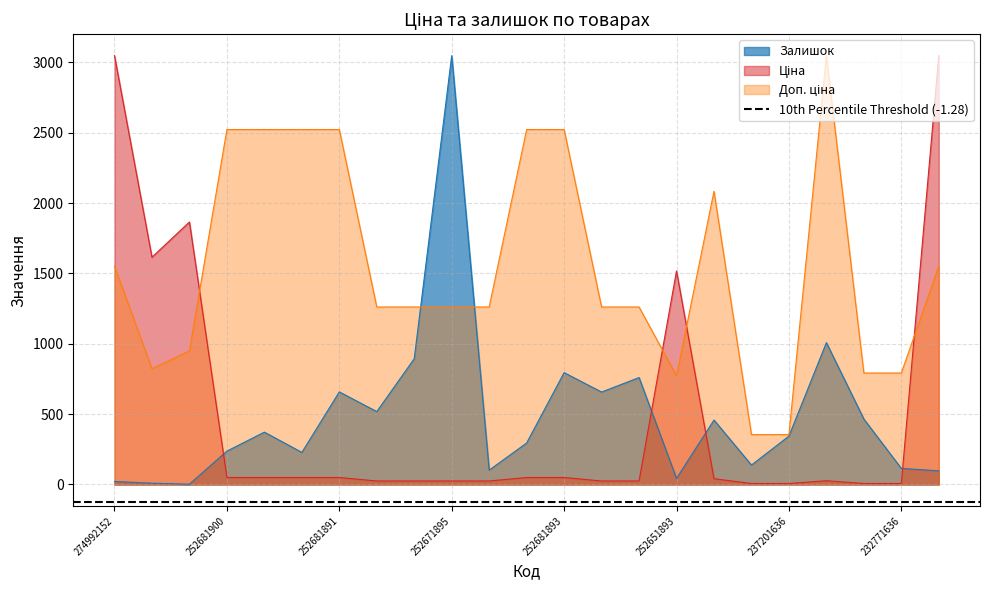

How many values in the Доп. ціна series are below 1261?

7